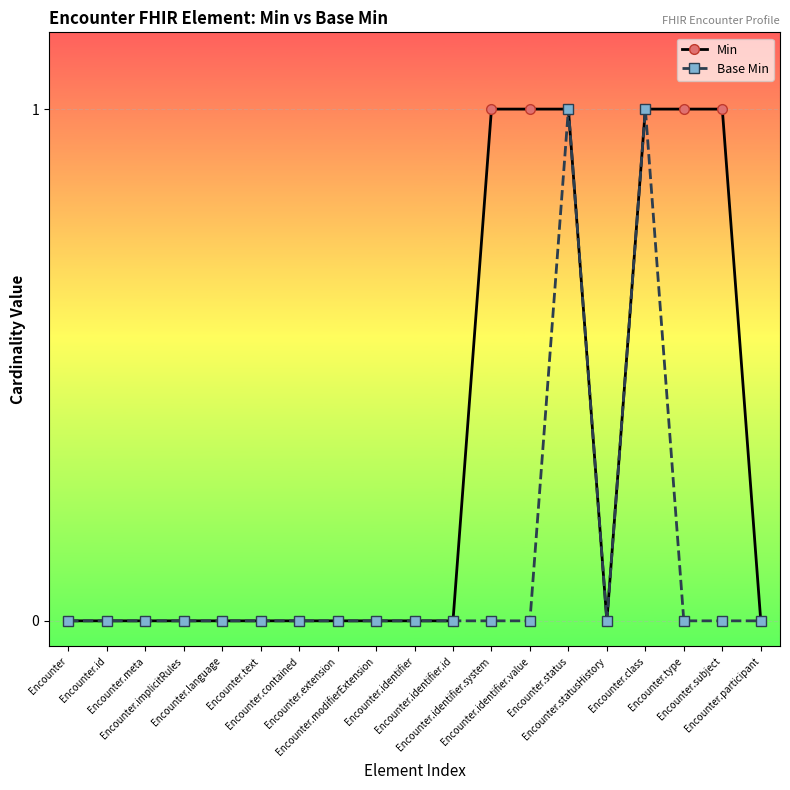

What is the difference between the second highest and second lowest values in the Base Min series?

1